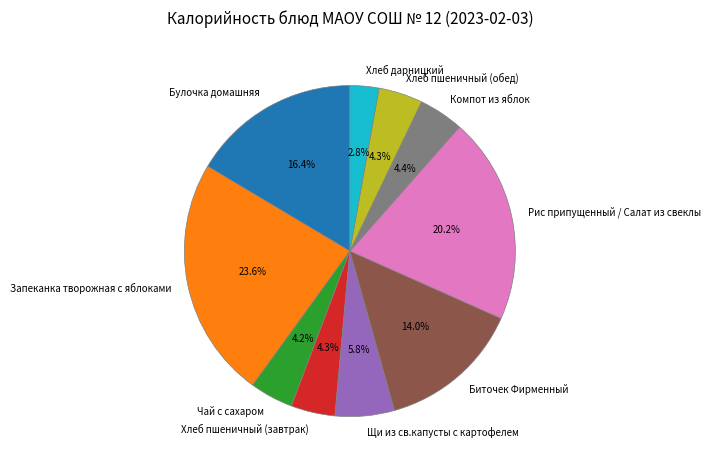

Approximately how many times larger is the value at Хлеб дарницкий compared to Щи из св.капусты с картофелем?

0.5